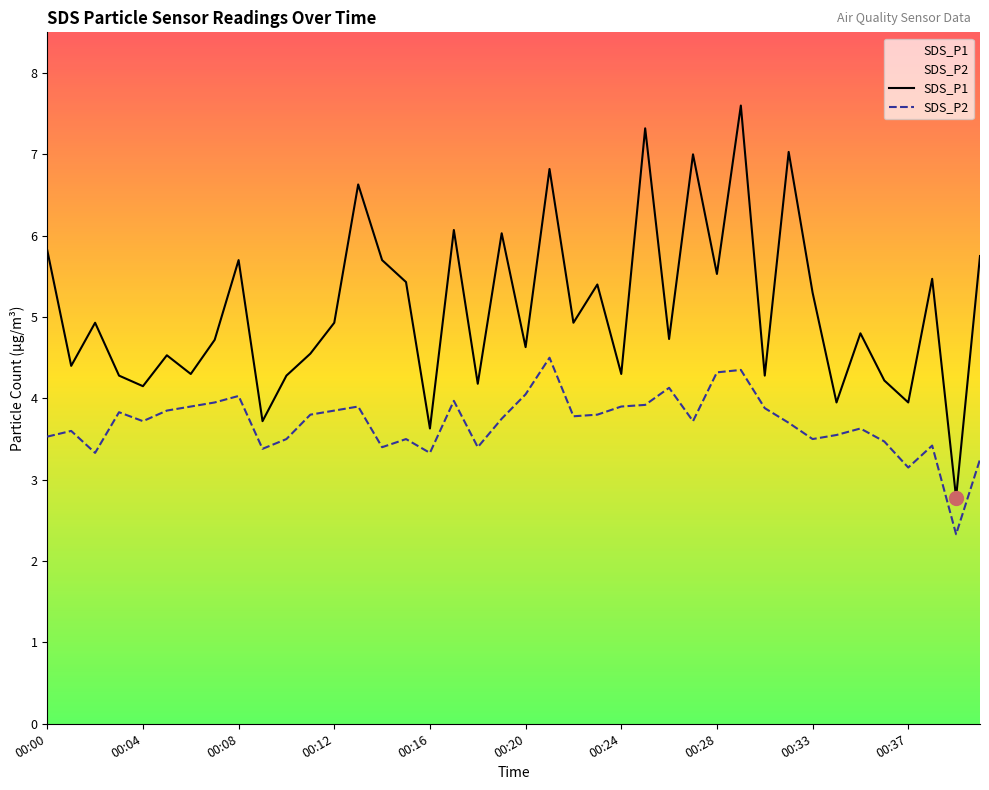

At which label does SDS_P2 first exceed 3?

00:00